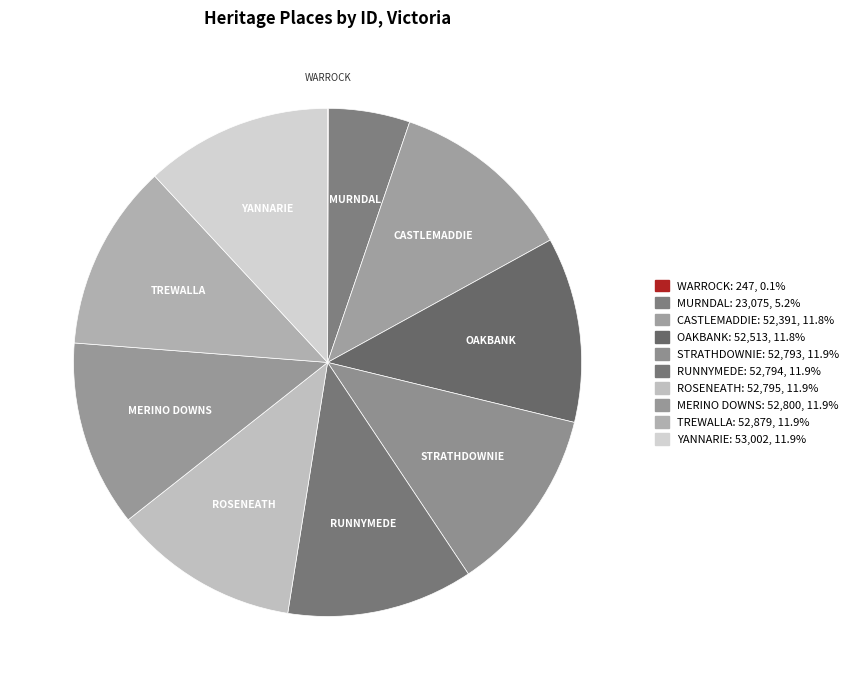

Rank the categories by value from highest to lowest.

YANNARIE CHEESE & BUTTER FACTORY, TREWALLA SPRINGS FARM, MERINO DOWNS HOMESTEAD COMPLEX, ROSENEATH HOMESTEAD COMPLEX, RUNNYMEDE HOMESTEAD COMPLEX, STRATHDOWNIE HOMESTEAD COMPLEX, OAKBANK HOMESTEAD COMPLEX, CASTLEMADDIE HOMESTEAD COMPLEX, MURNDAL HOMESTEAD COMPLEX AND CEMETERY, WARROCK